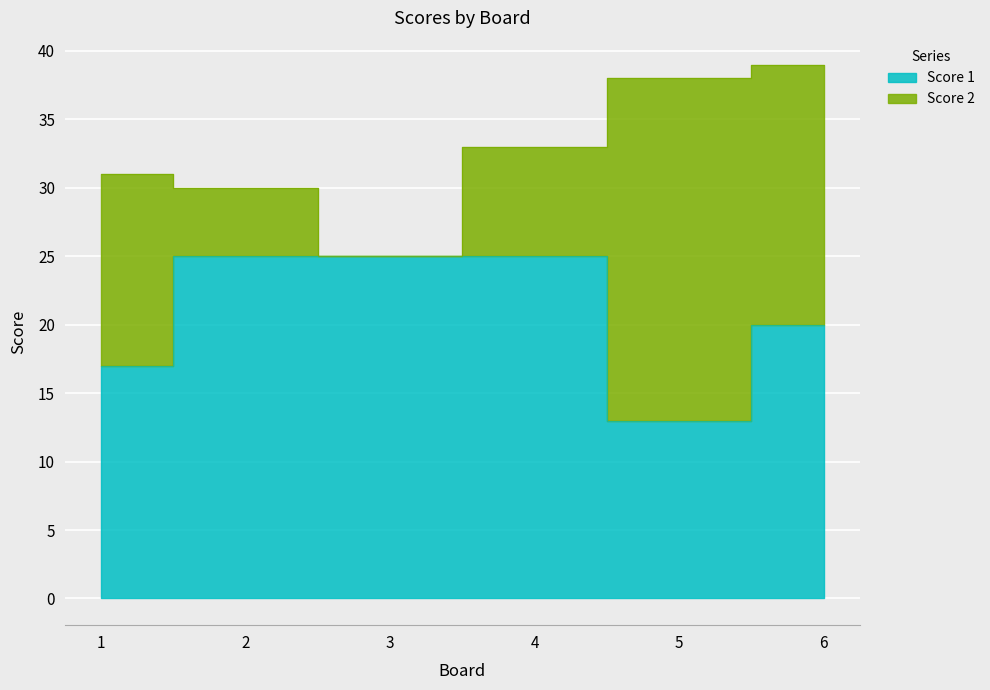

What is the average value?

21